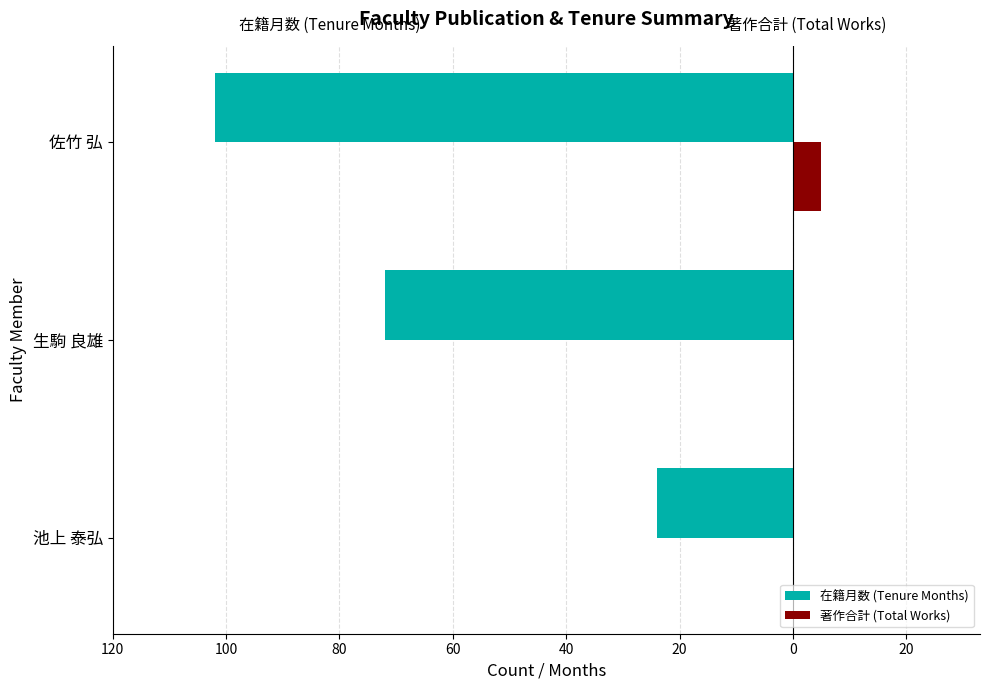

What are all the series names shown in the legend?

在籍月数 (Tenure Months), 著作合計 (Total Works)